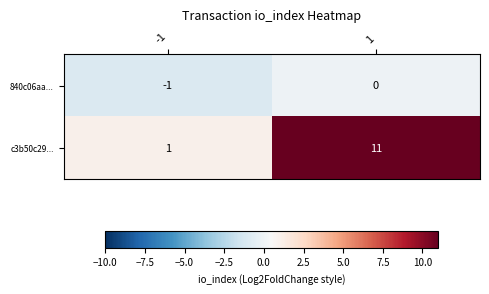

At how many categories does at least one series exceed 6?

1